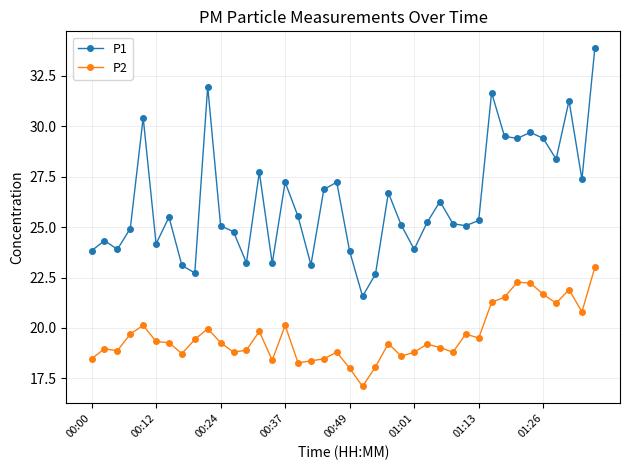

Which series has the largest total across all categories?

P1